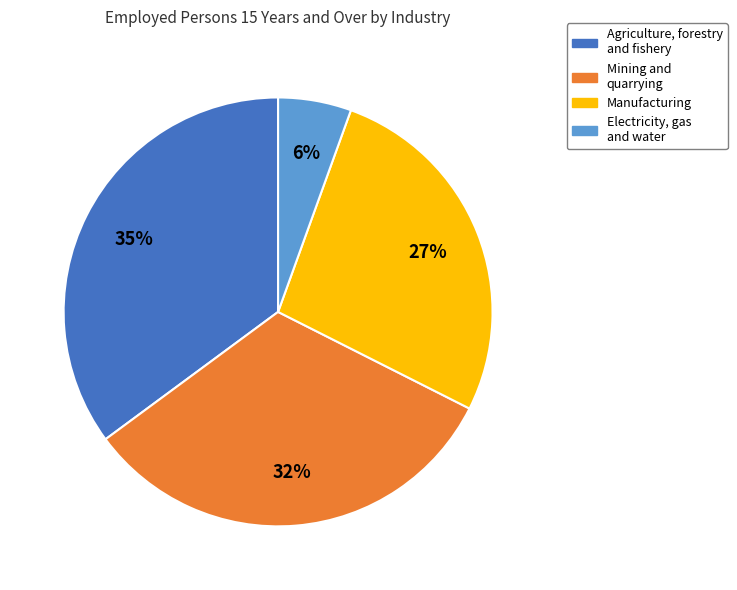

Does any single category account for the majority?

No